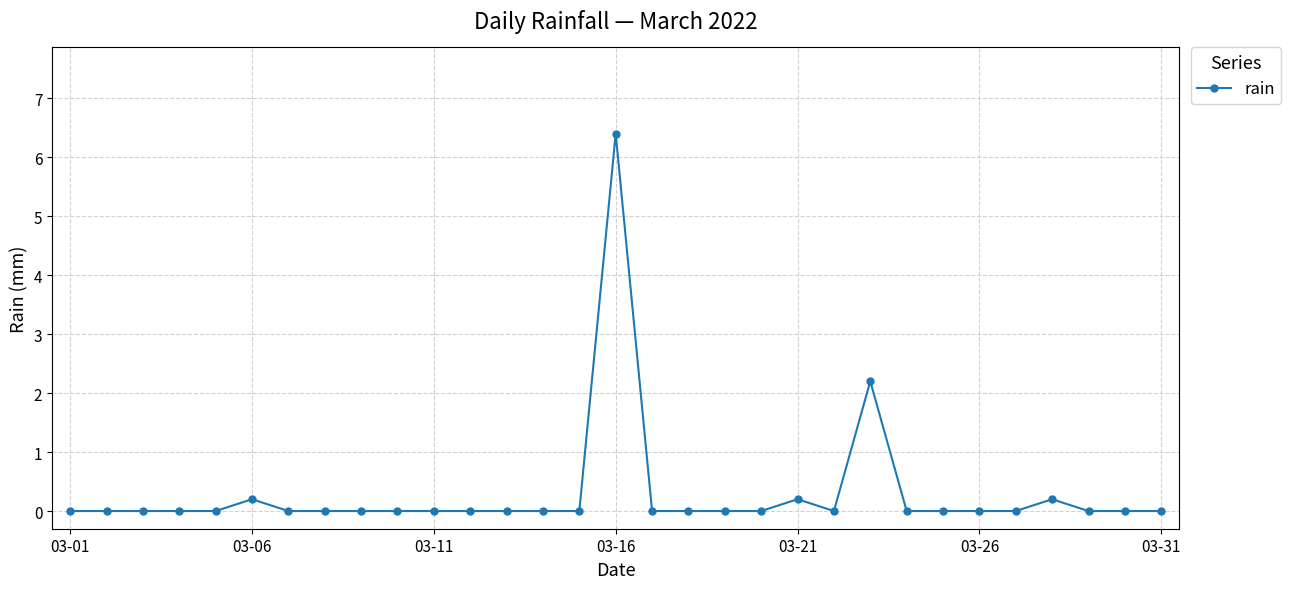

What is the difference between the second highest and second lowest values?

2.2